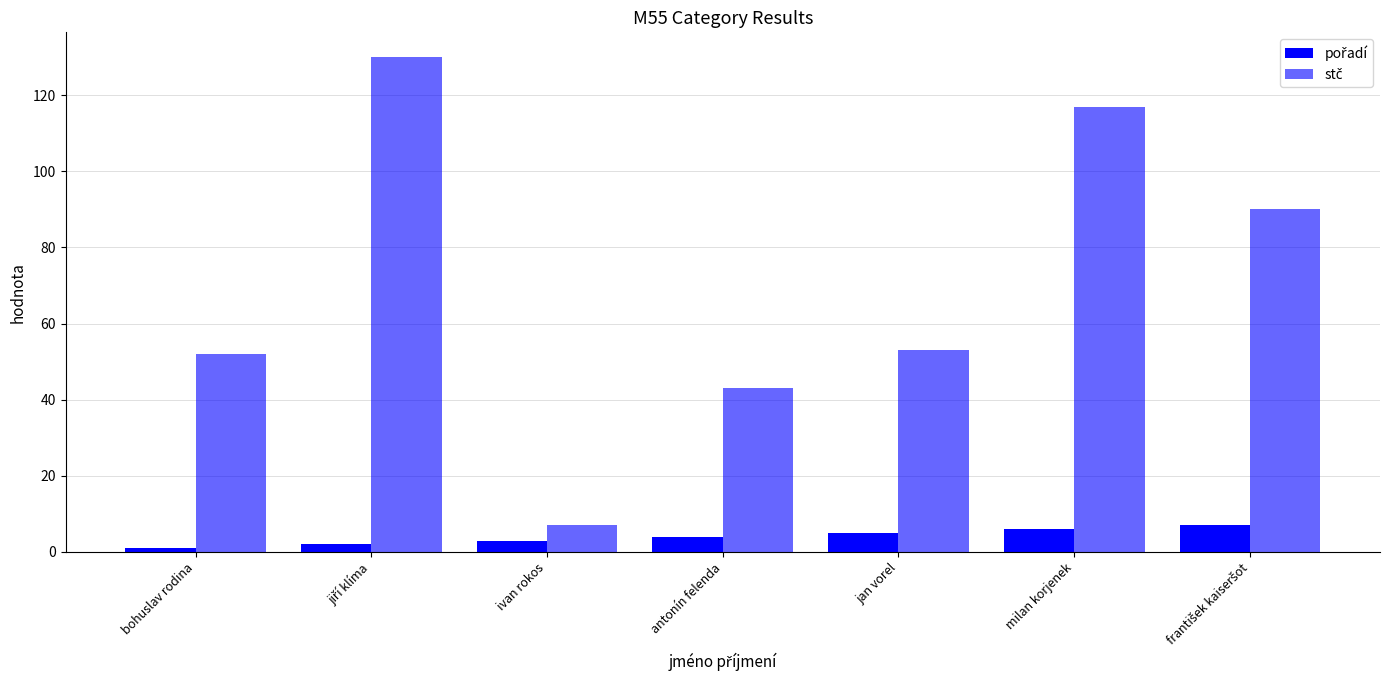

Which series has the widest spread of values?

stč